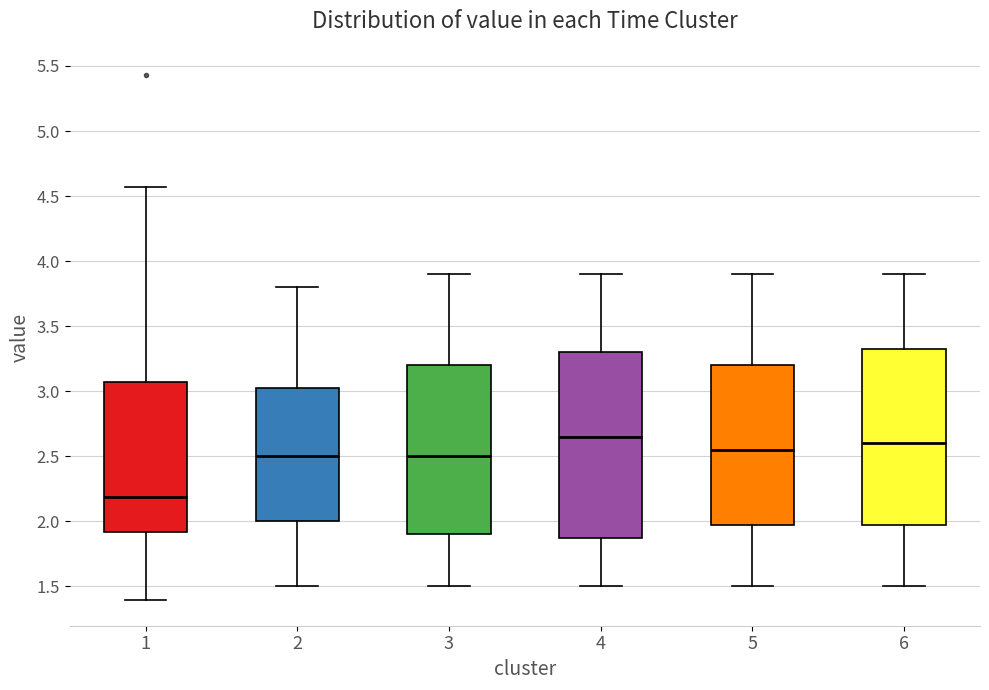

Reading left to right, read every box against the y-axis: the position of its median line, the range the box covers, and the ends of its whiskers. The values are not printed on the chart, so give them approximately, as read against the axis.

1: median 2.20, box 1.90 to 3.10, whiskers 1.40 to 4.55
2: median 2.50, box 2.00 to 3.05, whiskers 1.50 to 3.80
3: median 2.50, box 1.90 to 3.20, whiskers 1.50 to 3.90
4: median 2.65, box 1.90 to 3.30, whiskers 1.50 to 3.90
5: median 2.55, box 2.00 to 3.20, whiskers 1.50 to 3.90
6: median 2.60, box 2.00 to 3.35, whiskers 1.50 to 3.90